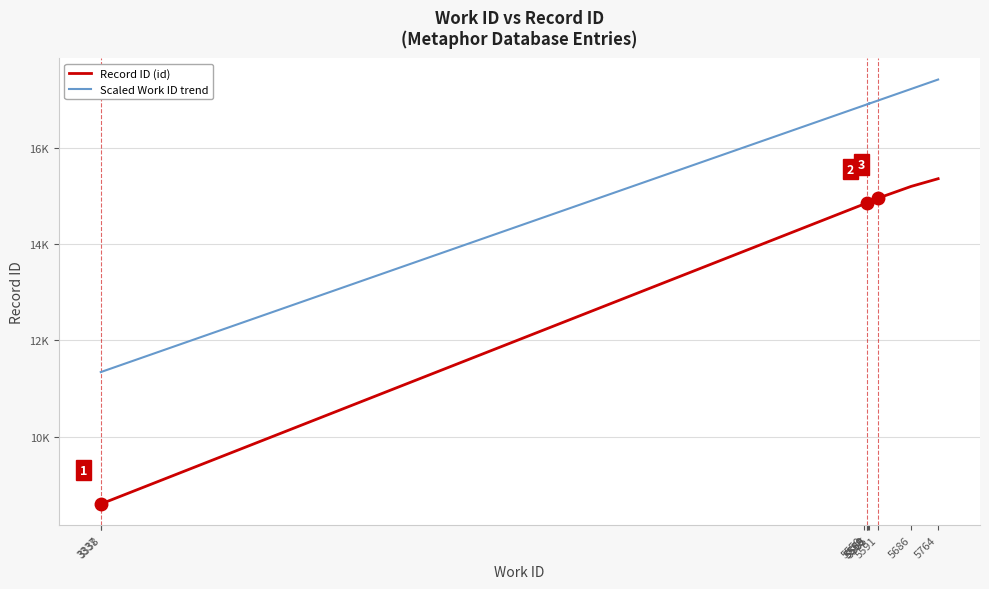

Rank the series at 5559 from lowest to highest value.

Record ID (id), Scaled Work ID trend